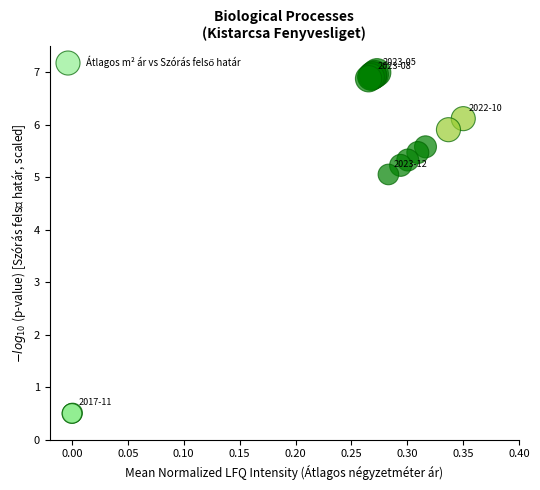

What Y value in the scatter plot is closest to 3?

5.1